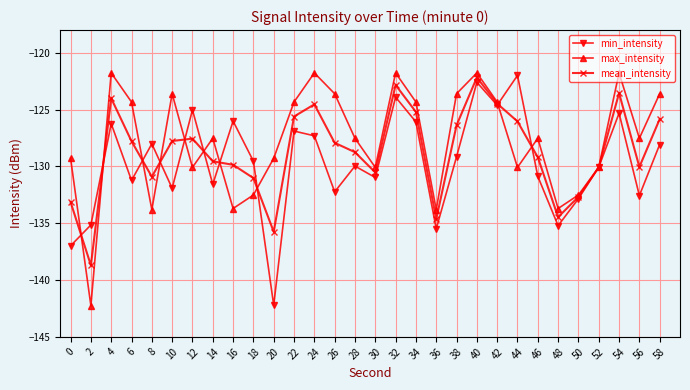

Rank the series by their average value, from lowest to highest.

min_intensity, mean_intensity, max_intensity